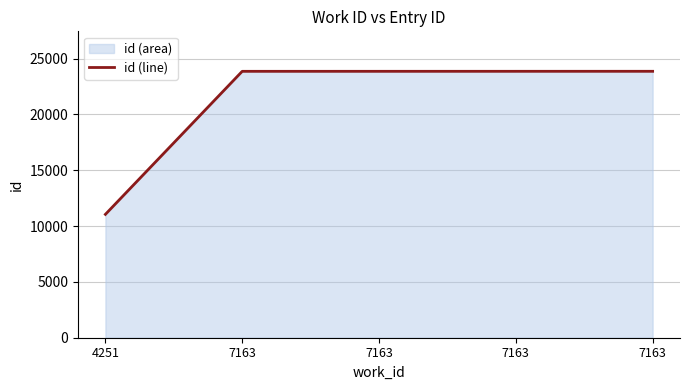

What is the difference between the values at 4251 and 7163?

12813